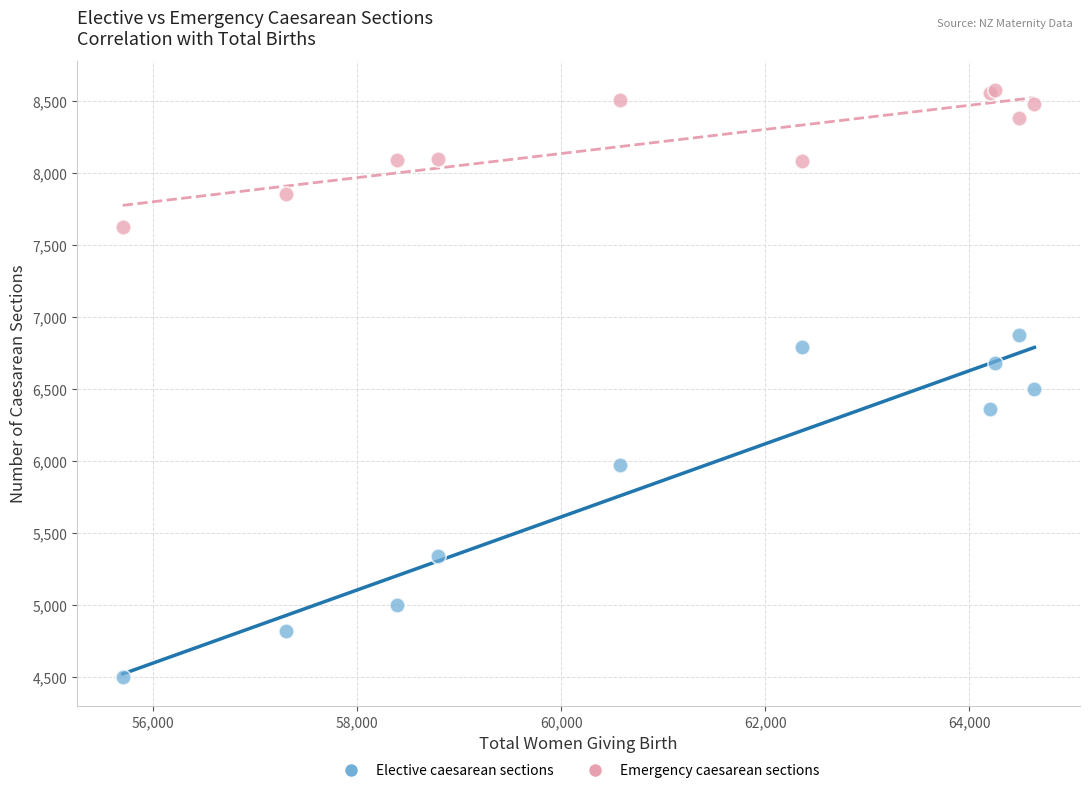

Which series contains the highest Y value?

Emergency caesarean sections